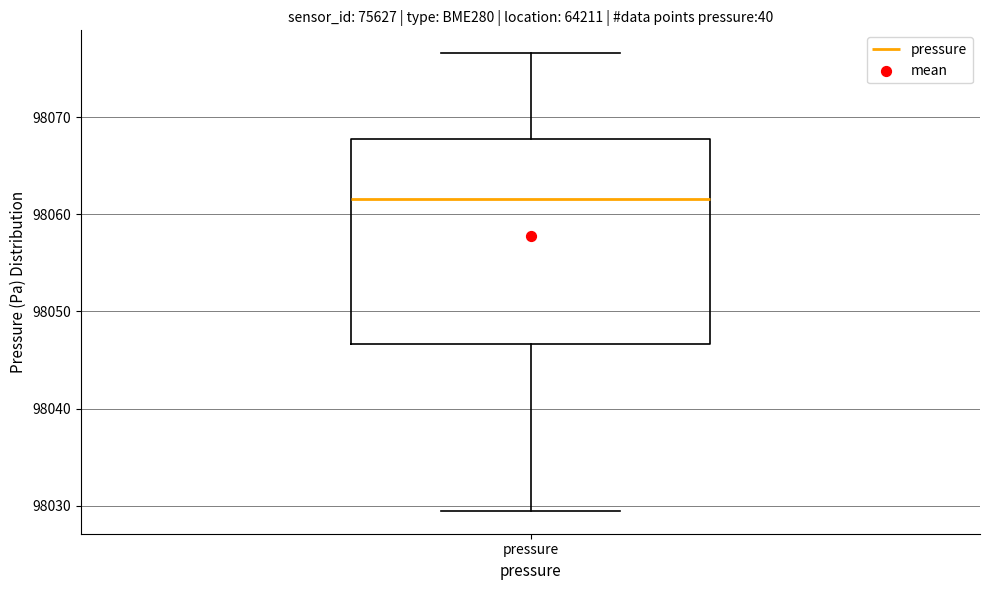

Transcribe this box plot: give where the median line is, the range the box spans, and where the two whiskers end, as read against the y-axis. The values are not printed on the chart, so give them approximately, as read against the axis.

median 98062, box 98047 to 98068, whiskers 98029 to 98077